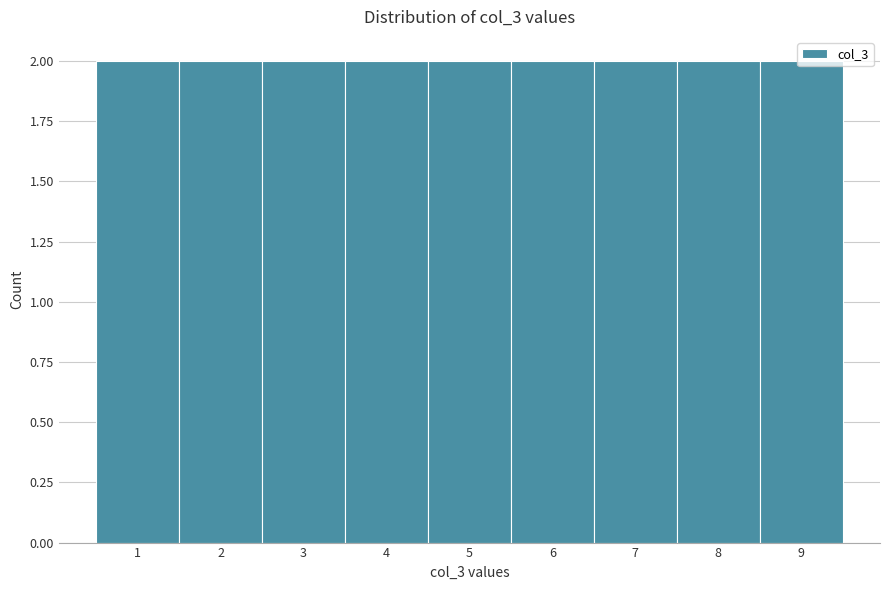

What is the height of the bar covering 8.5 to 9.5 on the x-axis? The values are not printed on the chart, so give them approximately, as read against the axis.

2